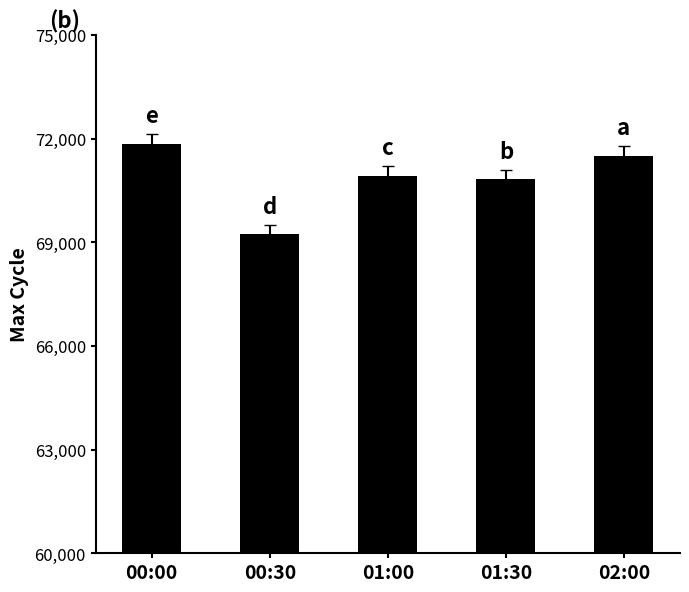

What is the smallest value displayed?

69242